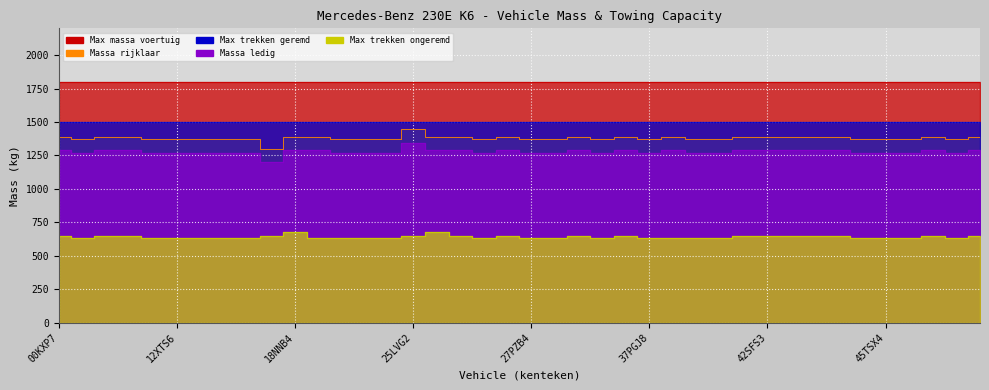

At which label does massa_ledig_voertuig first exceed 1370?

00KXP7